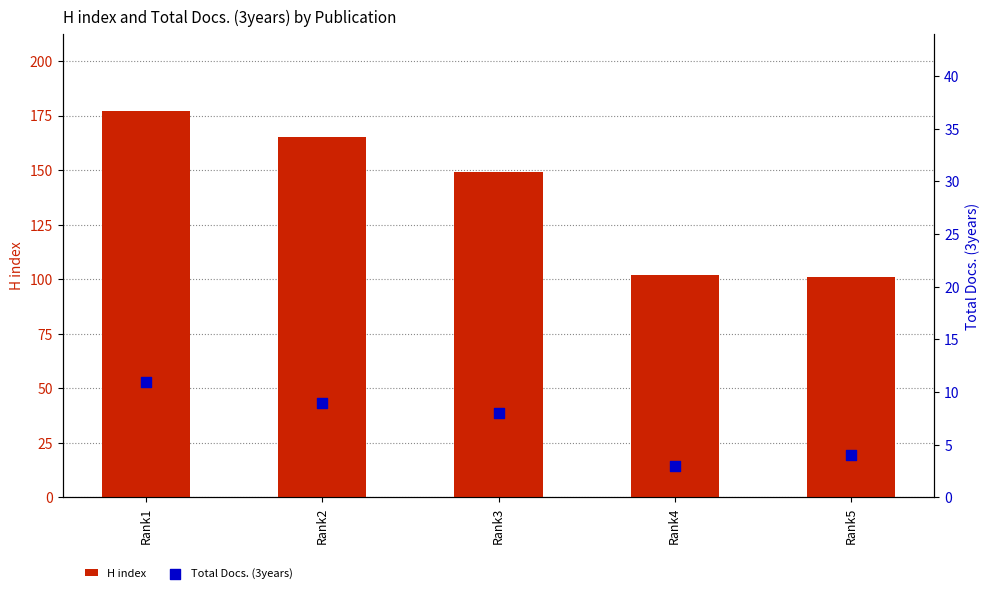

Which series reaches the maximum Y coordinate?

H index